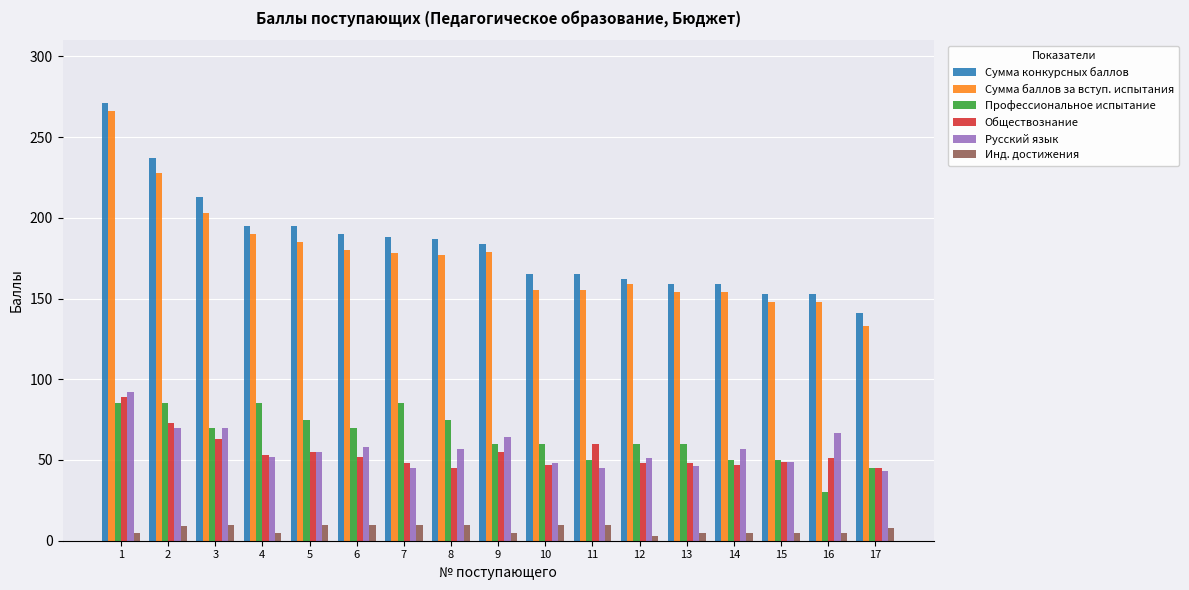

At which label does Русский язык first exceed 55?

1